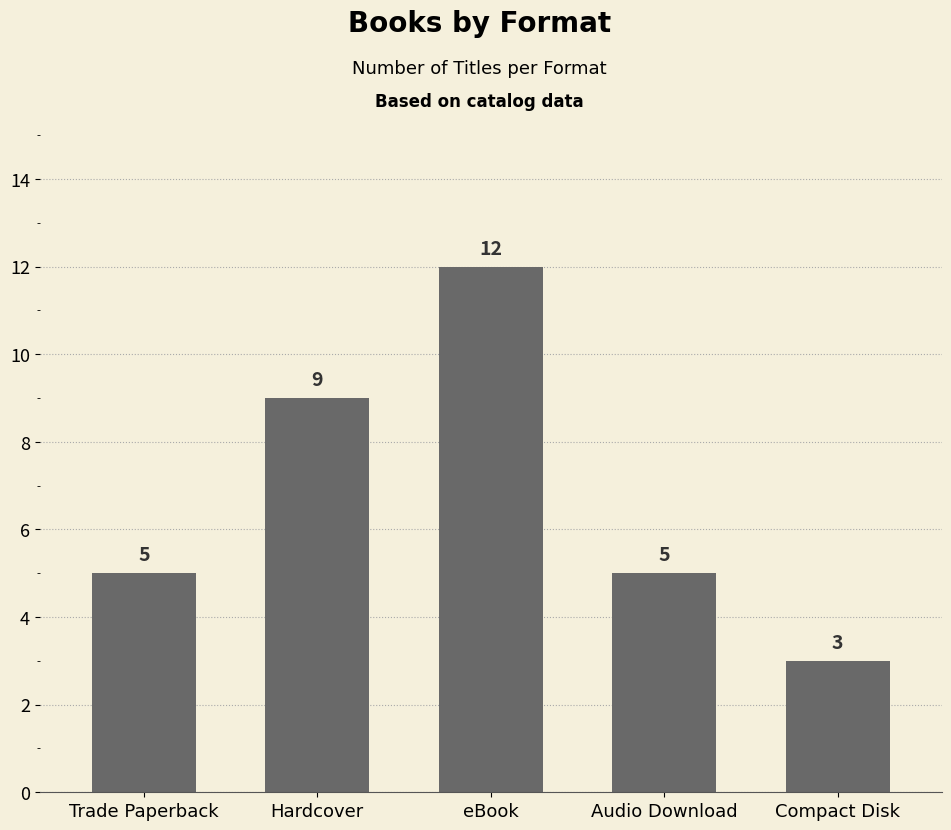

Is it true that the value at Audio Download is 2?

False